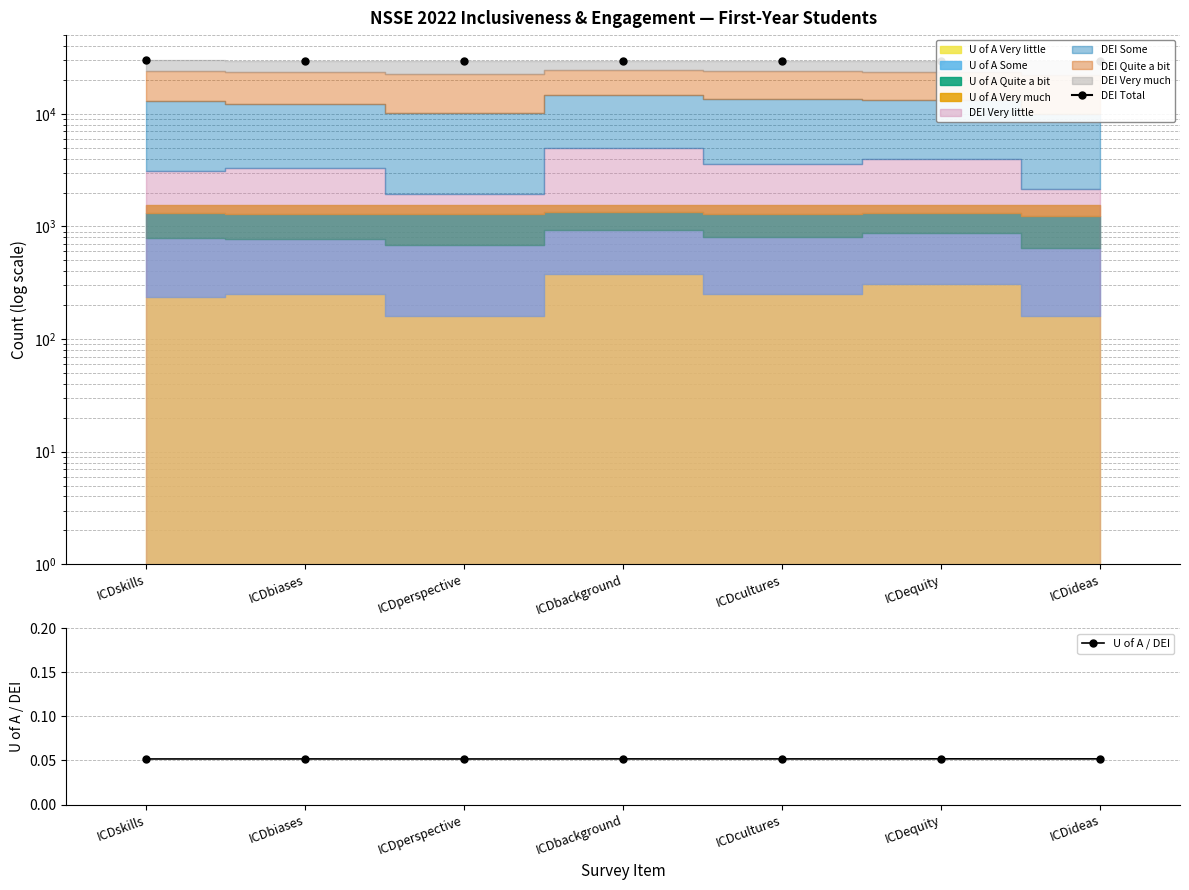

True or false: DEI Total and U of A / DEI intersect in this chart.

False